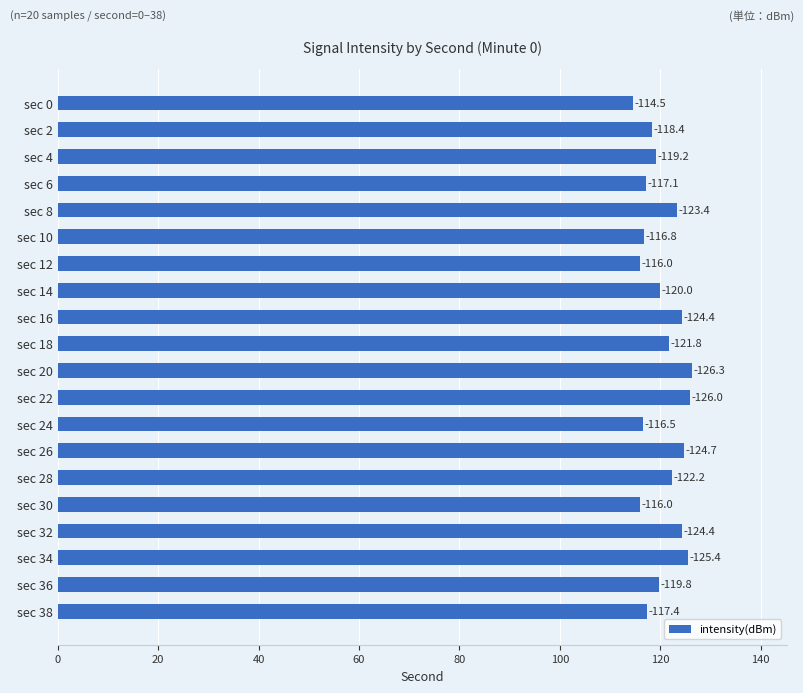

Are the bars horizontal?

Yes